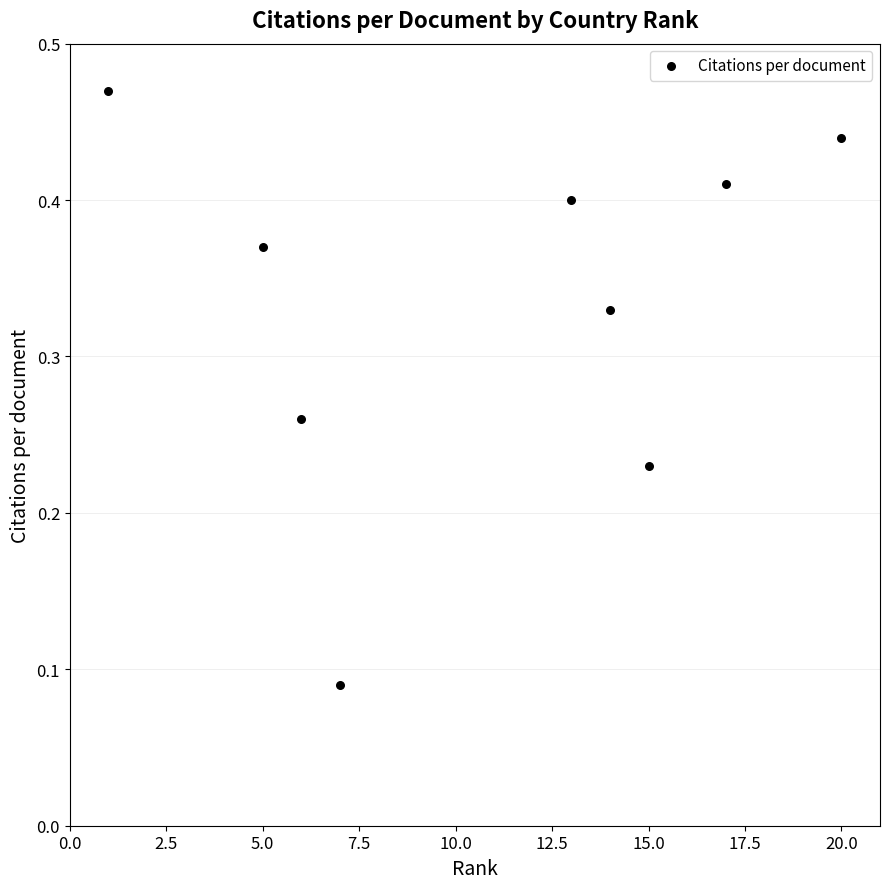

Between 14 and 12.5, which is larger?

12.5